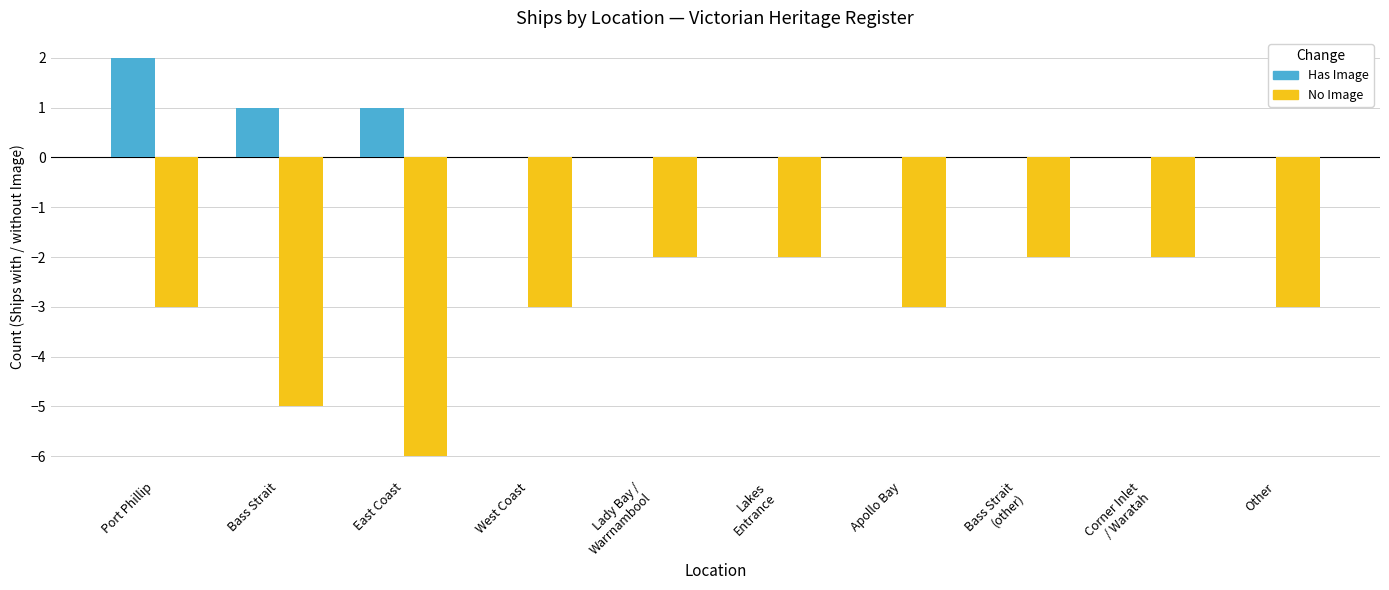

How many distinct data groups are displayed?

2